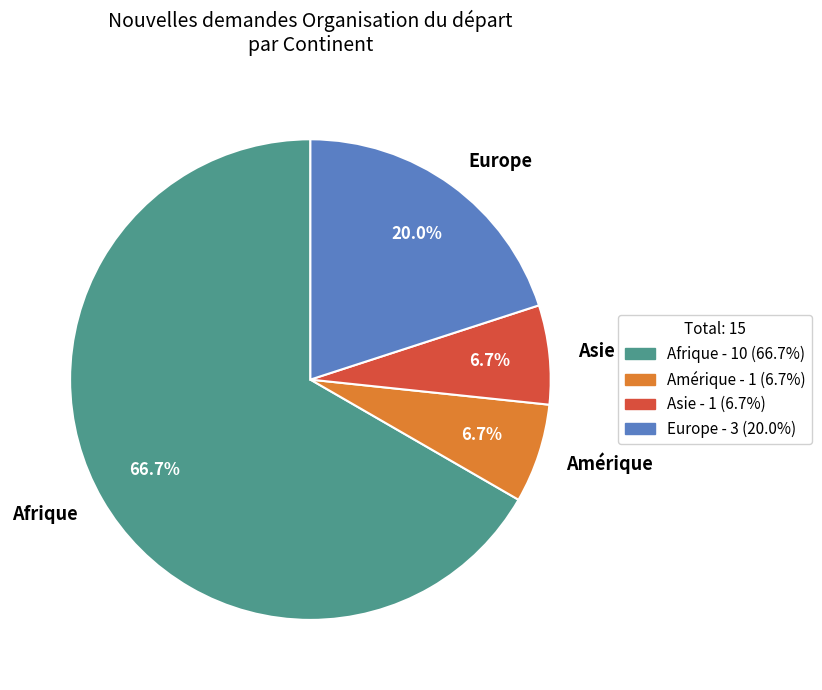

Which has a higher value, Europe or Afrique?

Afrique